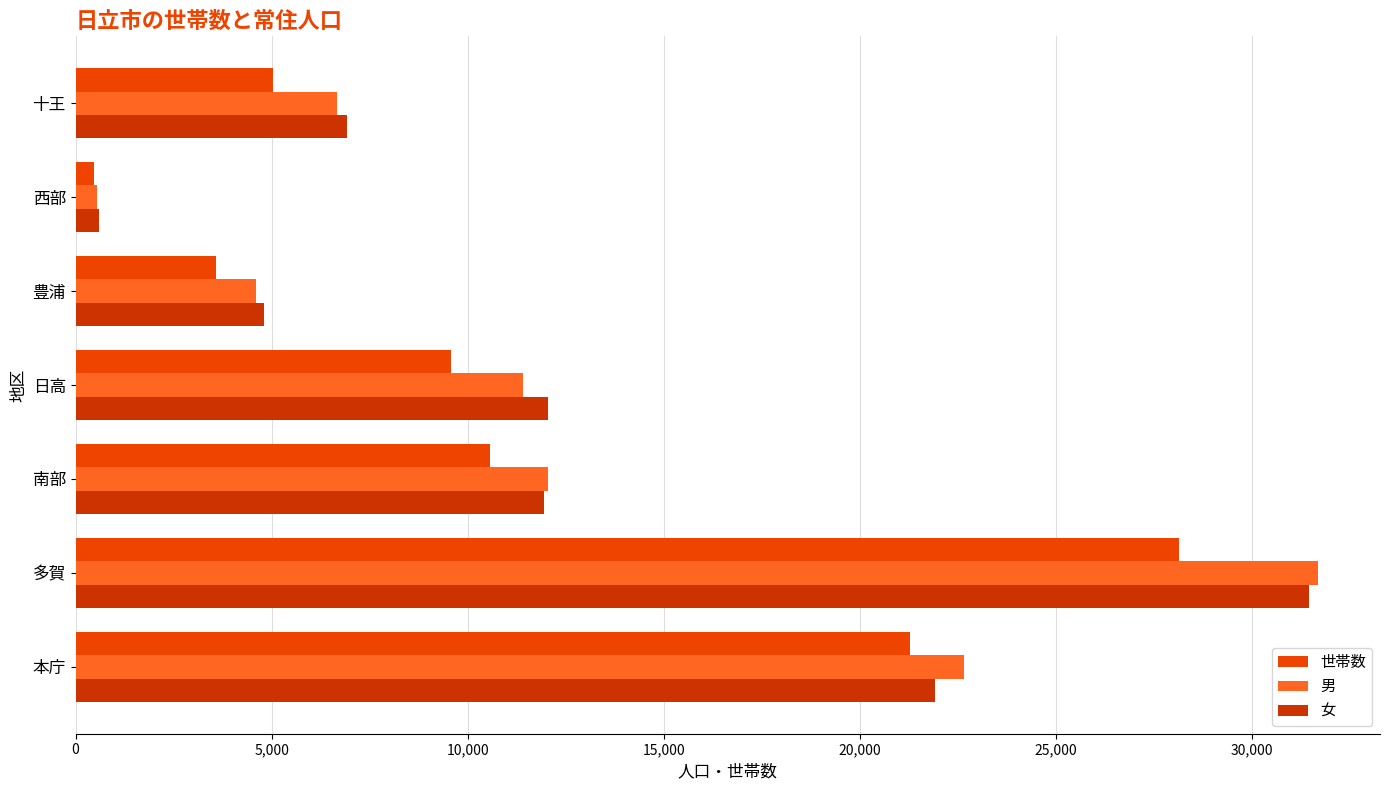

What position from the left is 多賀?

2